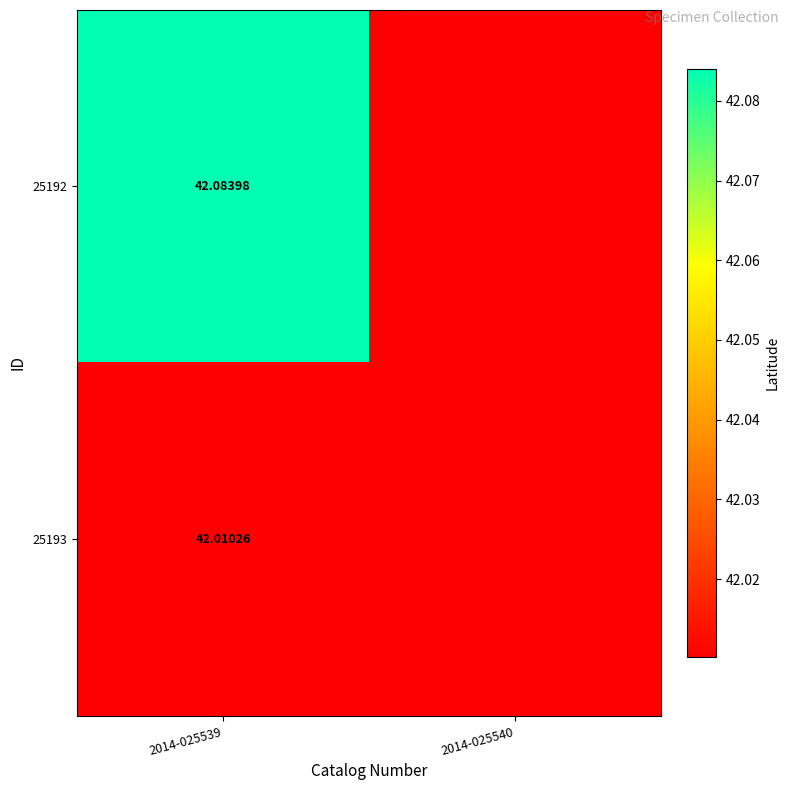

Which series changed the most between 2014-025539 and 2014-025540?

25192